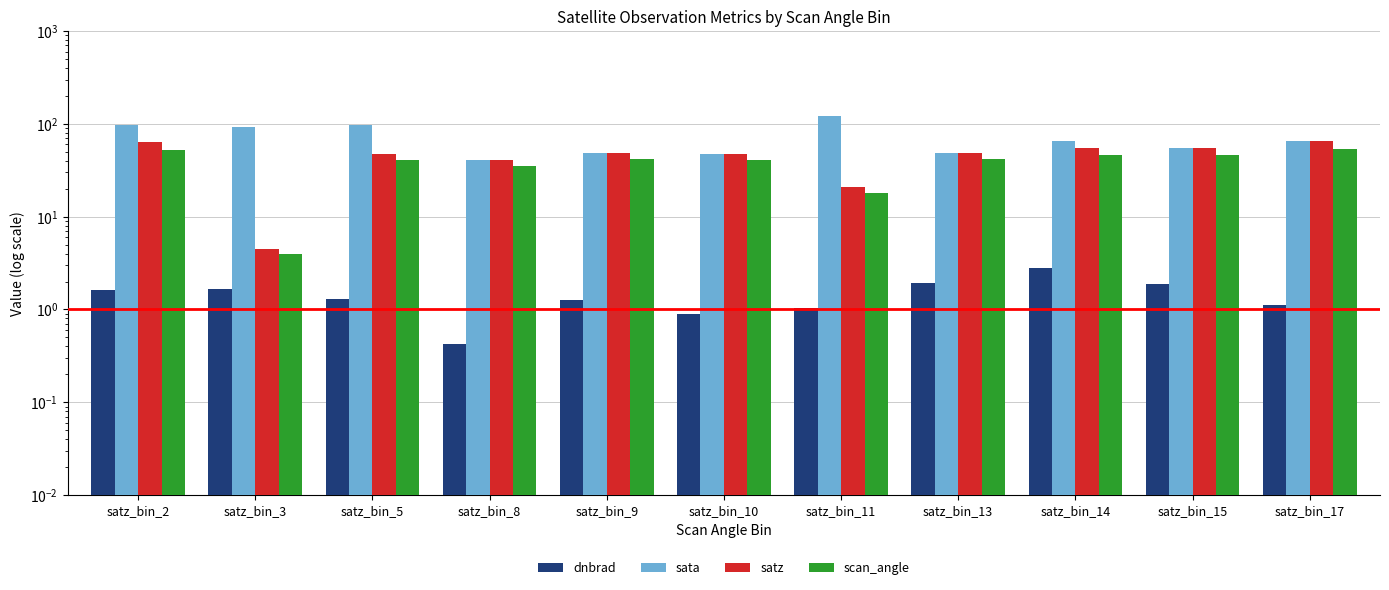

What is the sum of the scan_angle values at satz_bin_10 and satz_bin_13?

82.9